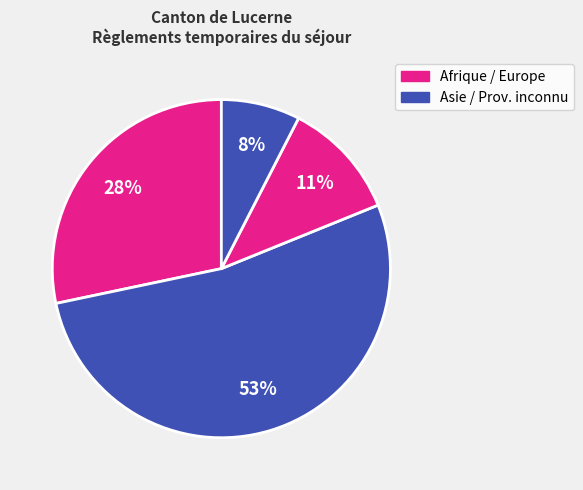

How many slices are in this pie chart?

4